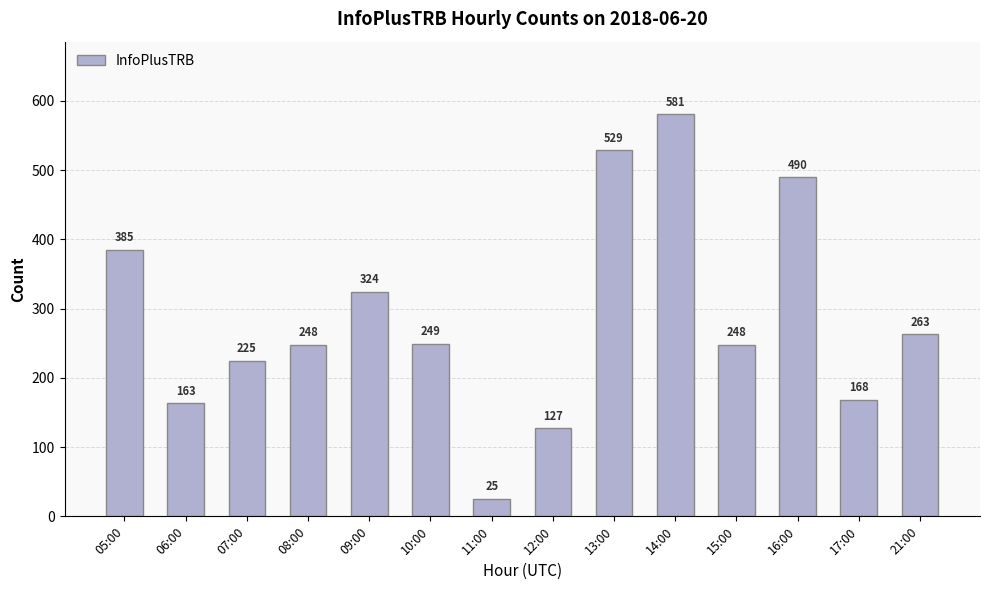

Are the bars grouped side by side (vs. stacked)?

No